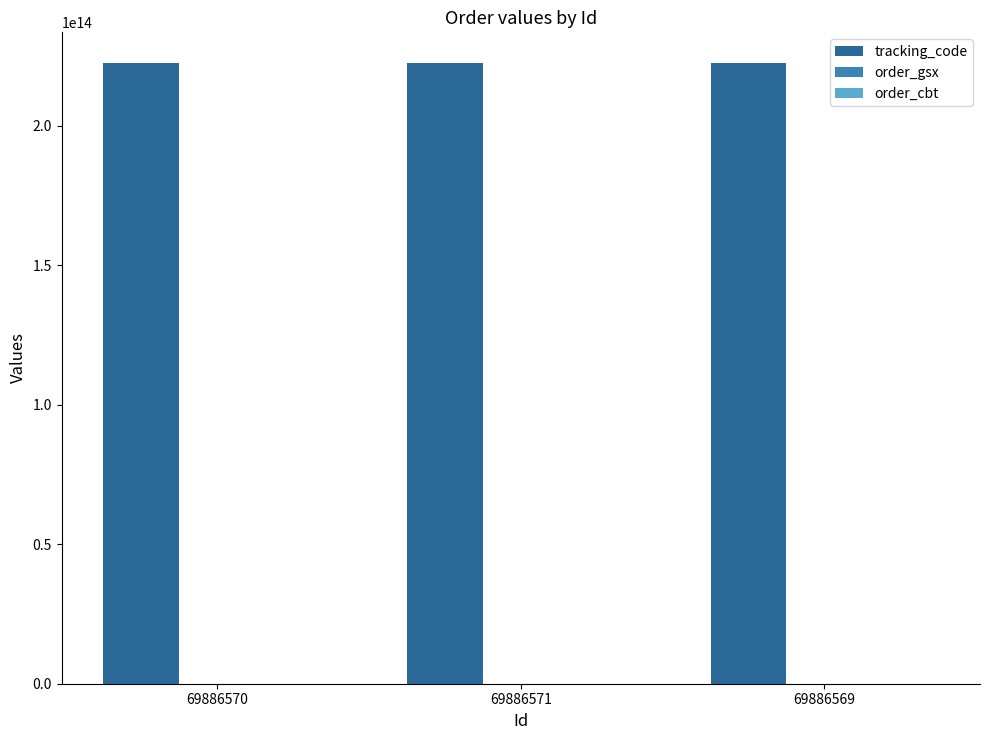

The value of tracking_code at 69886571 is 222434312560700. True or false?

True